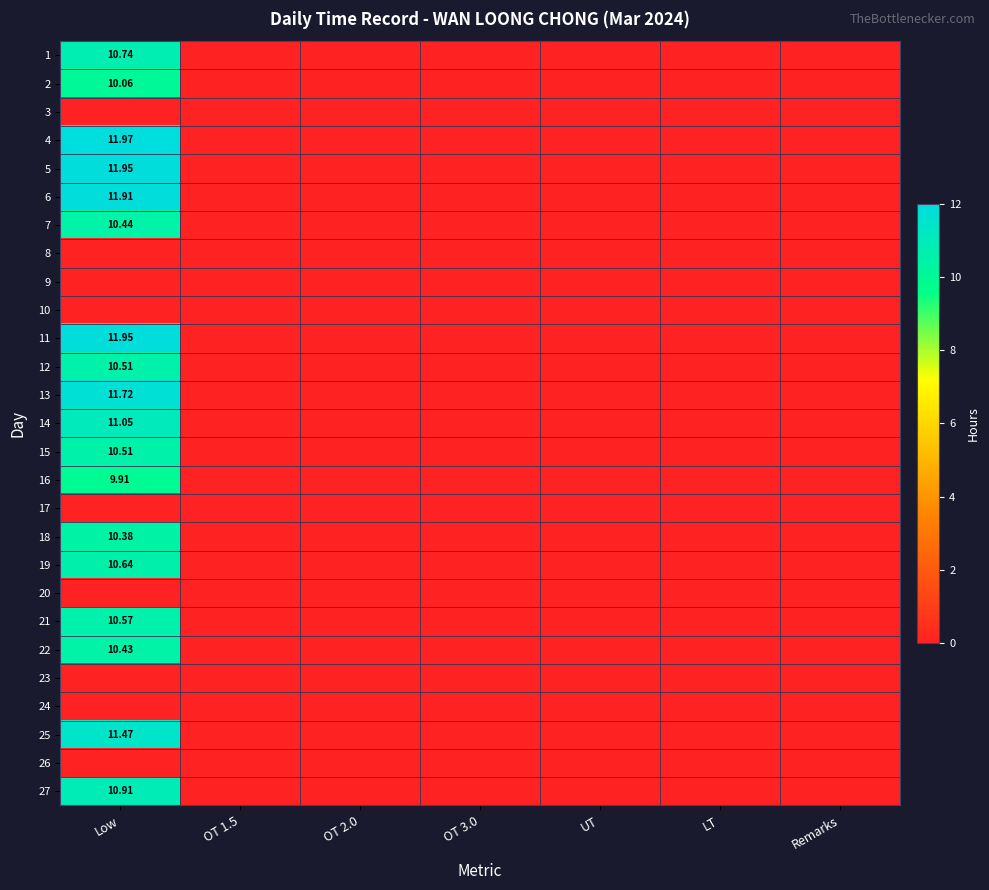

How many data points does each series have?

7